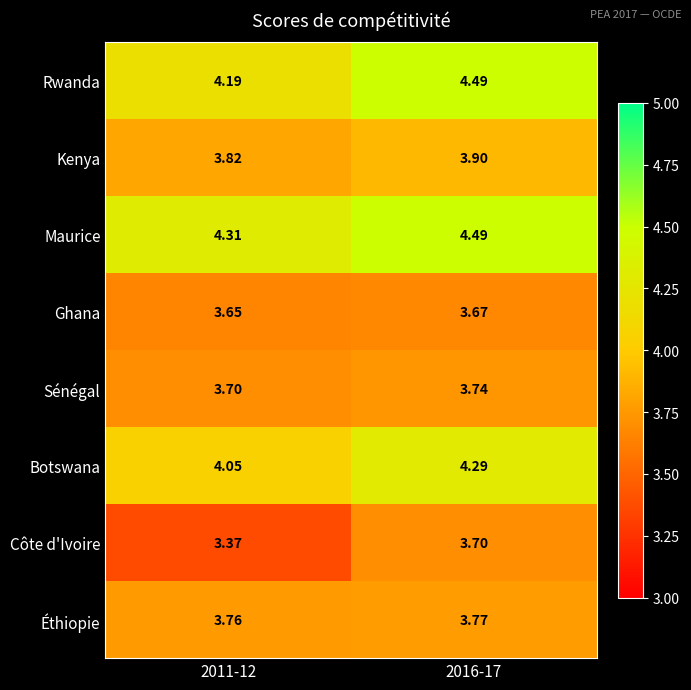

Which series has the largest total across all categories?

Maurice